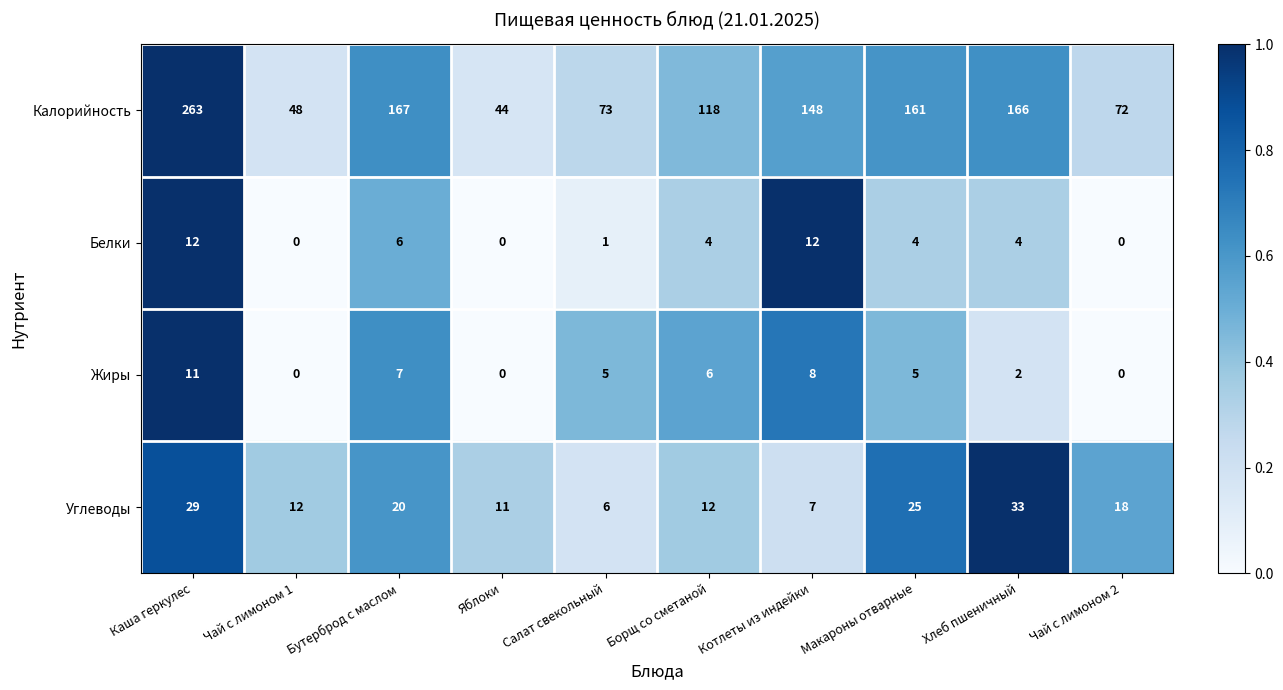

At which category is the sum across all series the highest?

Каша геркулес